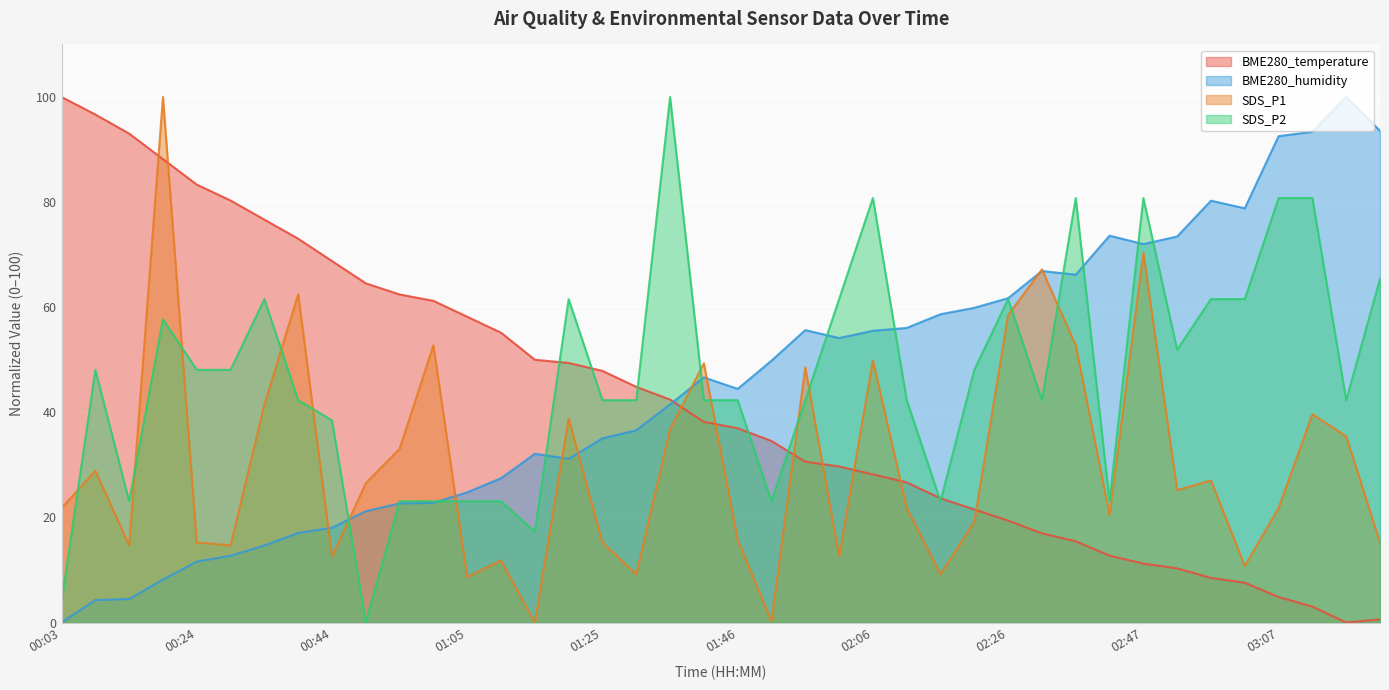

At how many categories does at least one series exceed 50?

34